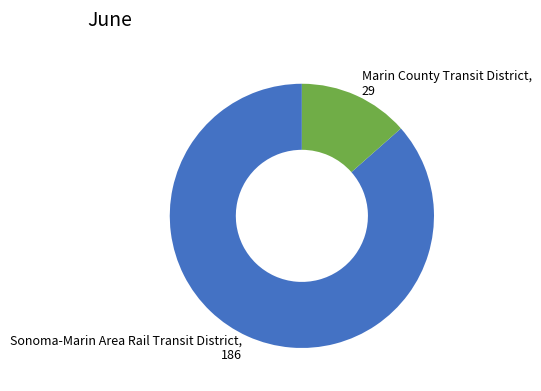

Rank the categories by value from lowest to highest.

Marin County Transit District, Sonoma-Marin Area Rail Transit District